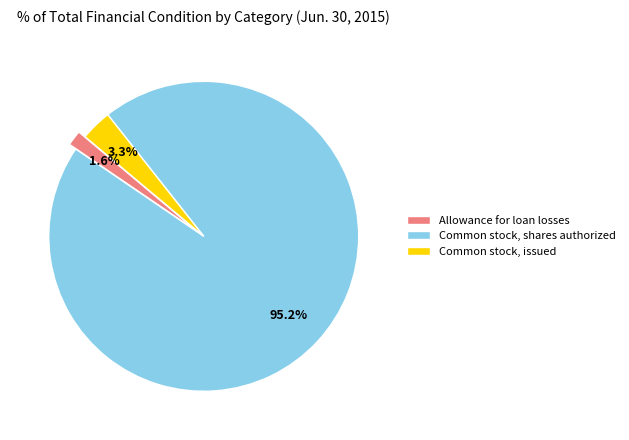

How many slices are in this pie chart?

3